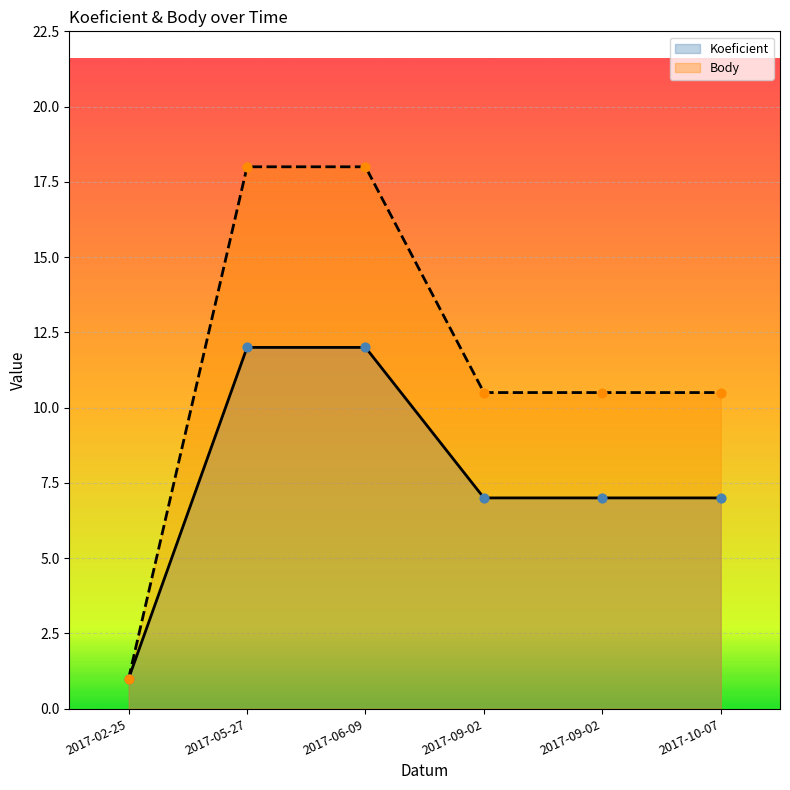

What is the total value across all series at 2017-06-09?

30.0